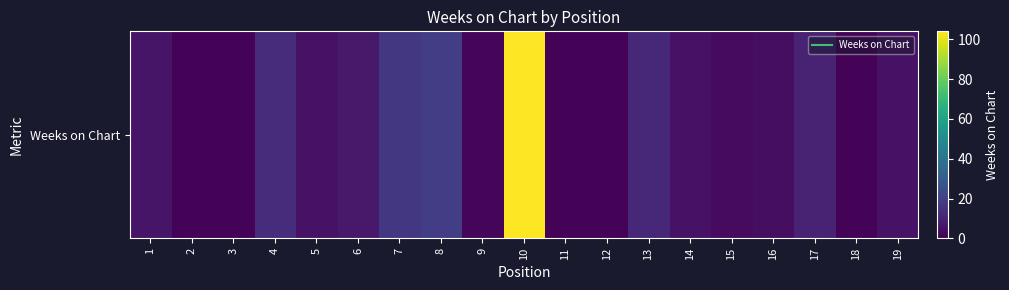

List the labels in order of value, largest first.

10, 8, 7, 4, 13, 17, 6, 1, 5, 14, 19, 16, 15, 9, 2, 3, 11, 12, 18